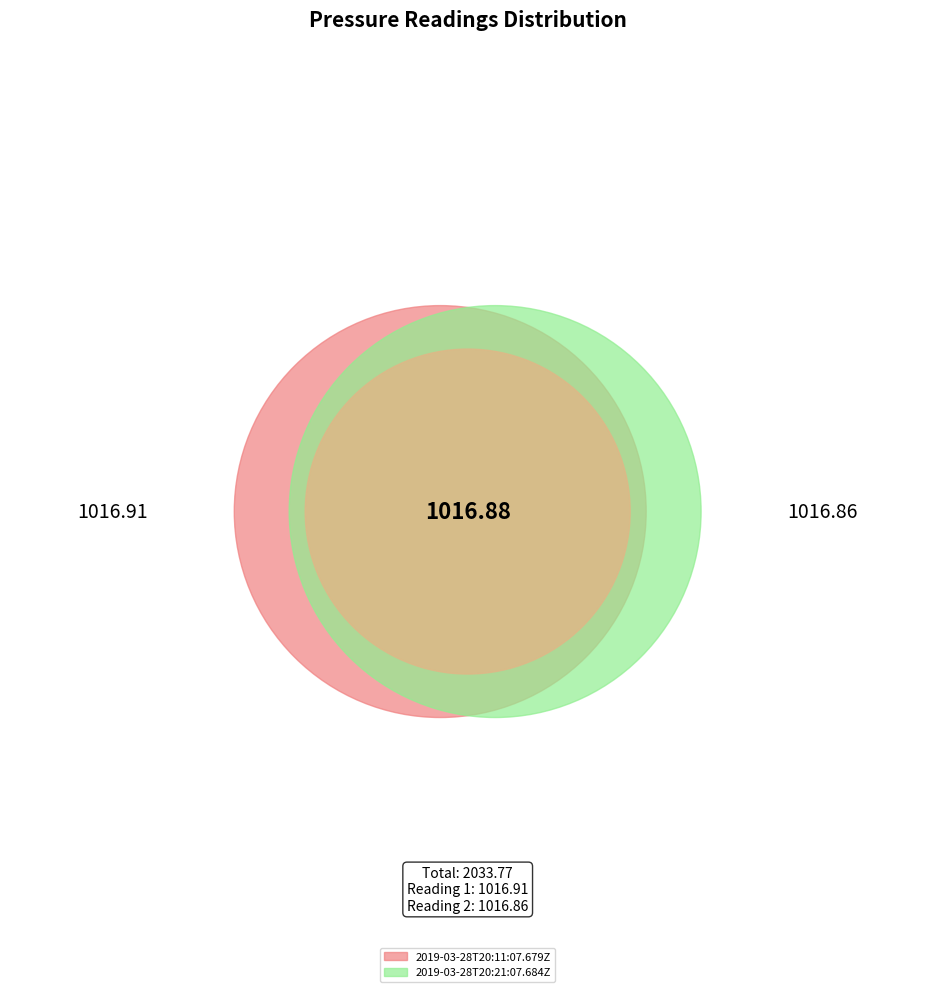

How many slices are in this pie chart?

2